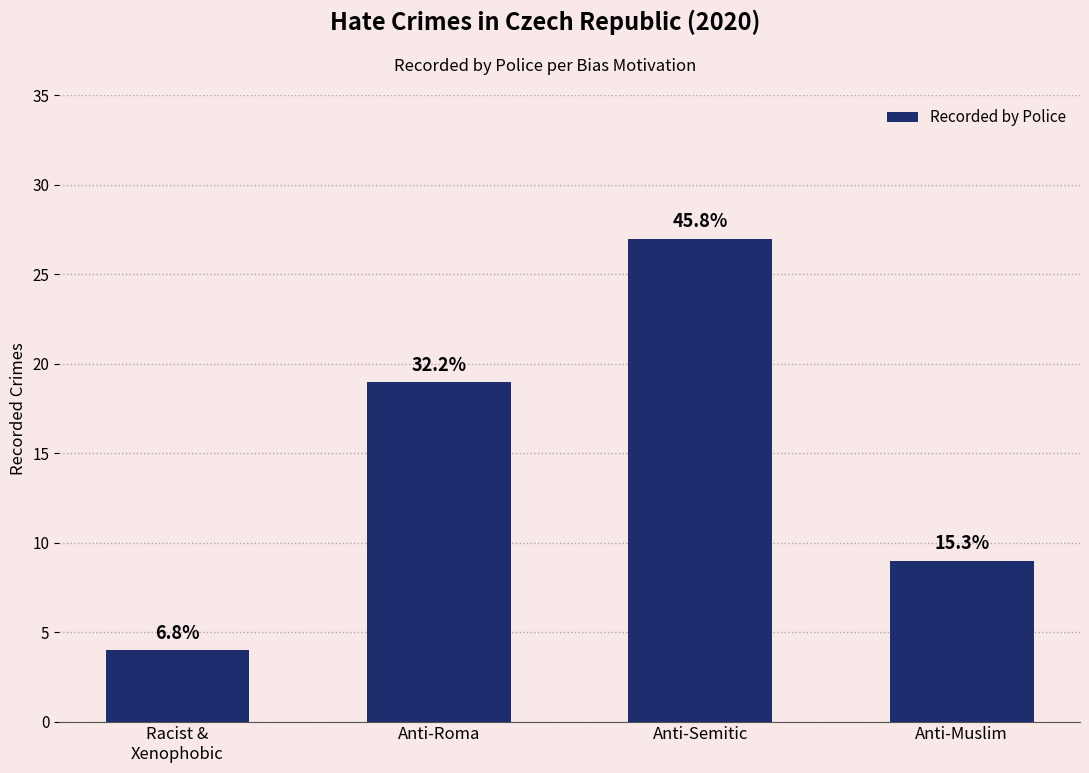

How many bars are there in total?

4